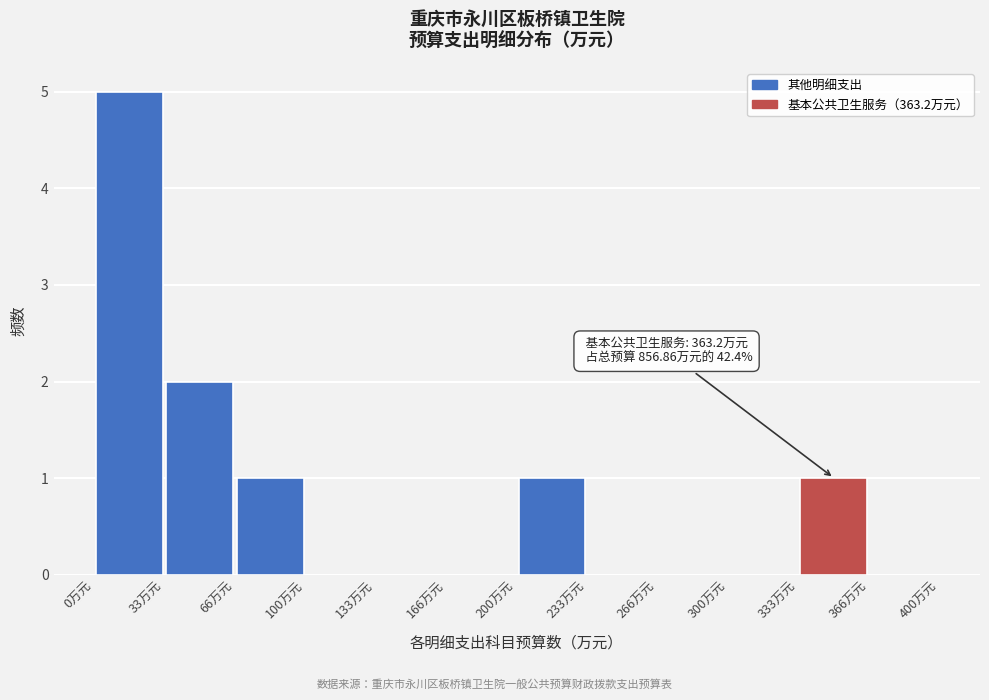

Which range on the x-axis has the tallest bar?

0 to 35